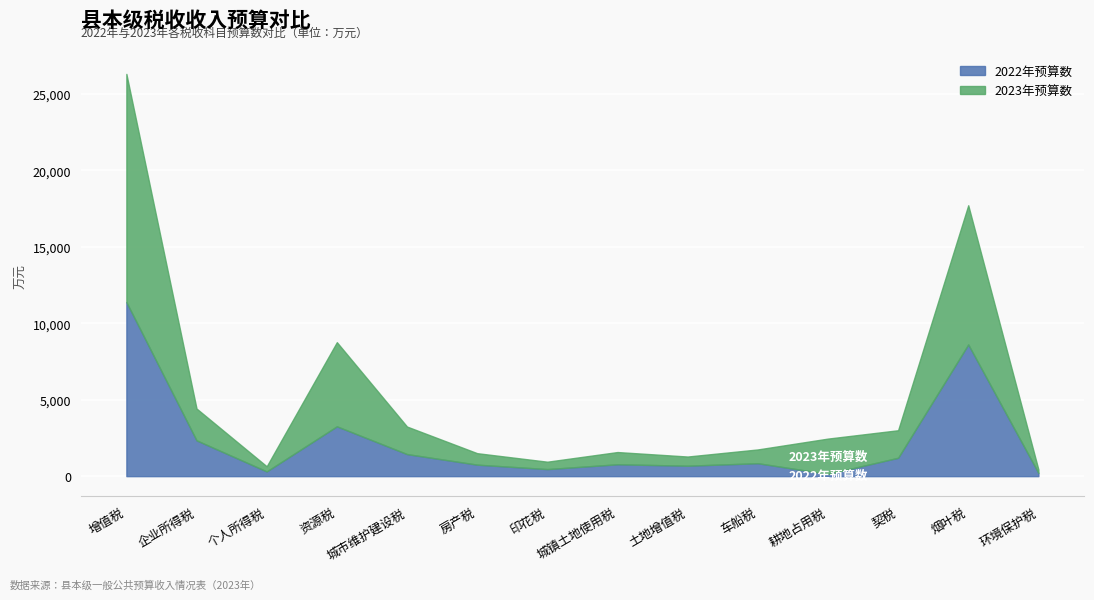

Where is the first local maximum for 2022年预算数?

资源税